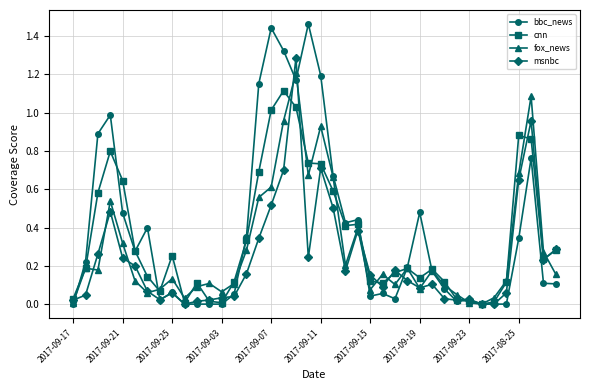

In msnbc, how many points are higher than both neighbors (excluding endpoints)?

9